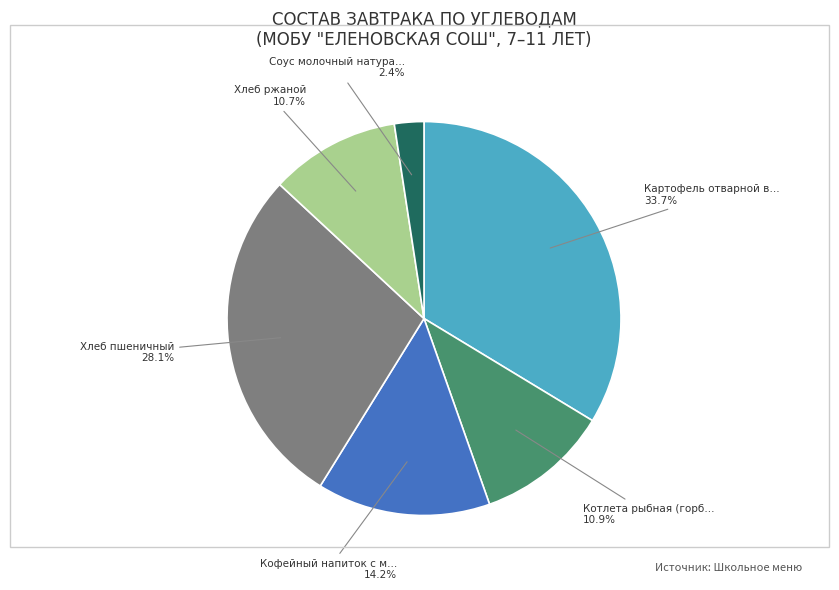

Which slice is the smallest?

Соус молочный натуральный